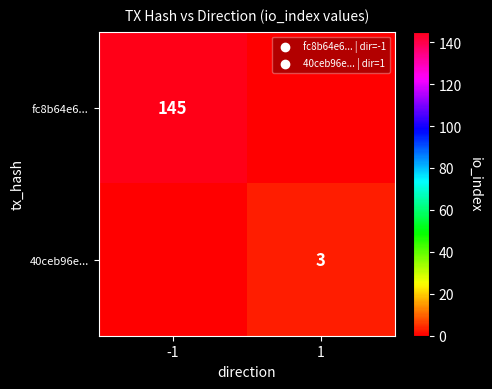

The fc8b64e6... series shows 145 at -1. True or false?

True